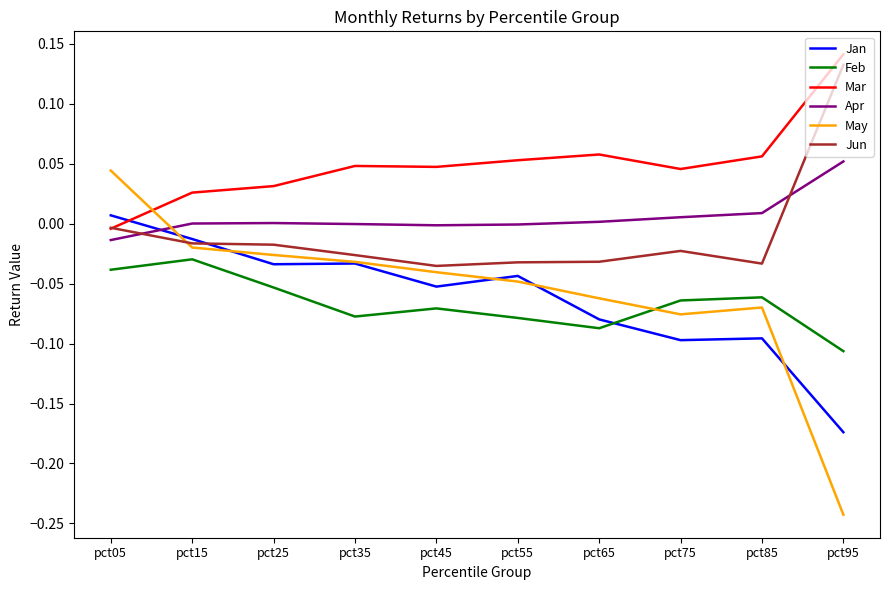

List the series in order of their peak value, lowest first.

Feb, Jan, May, Apr, Jun, Mar